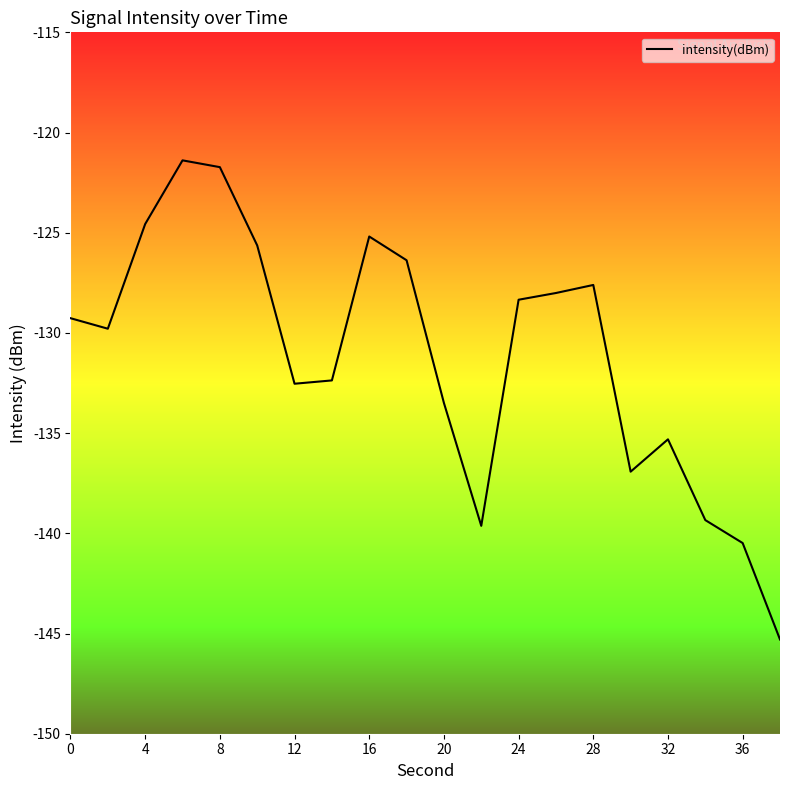

What is the difference between the maximum and minimum values?

23.9